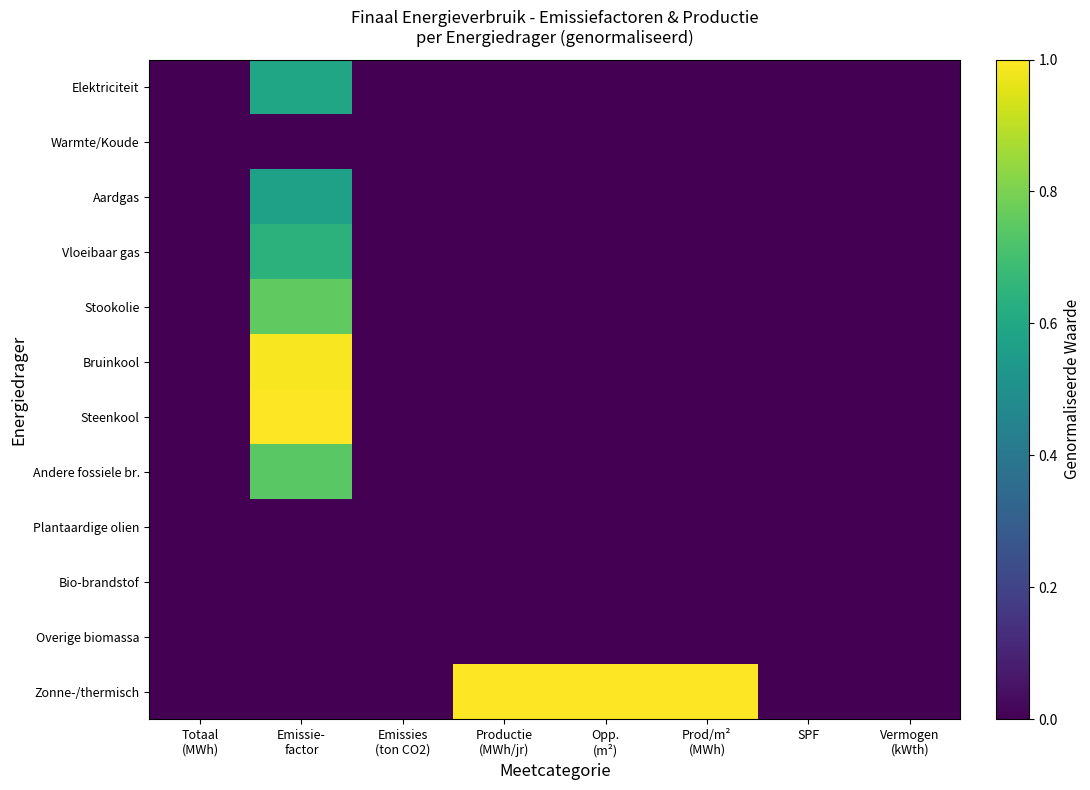

At which category is the sum across all series the highest?

Emissie-
factor